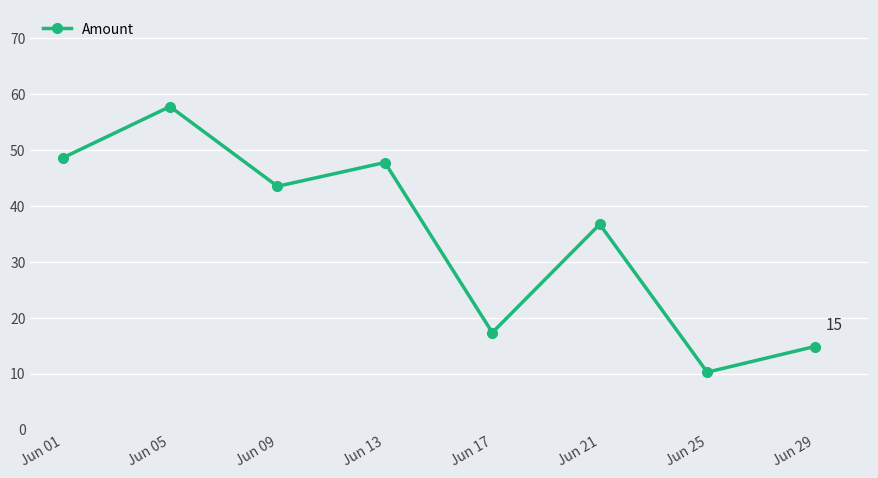

At which category does the data reach its first local peak?

Jun 05